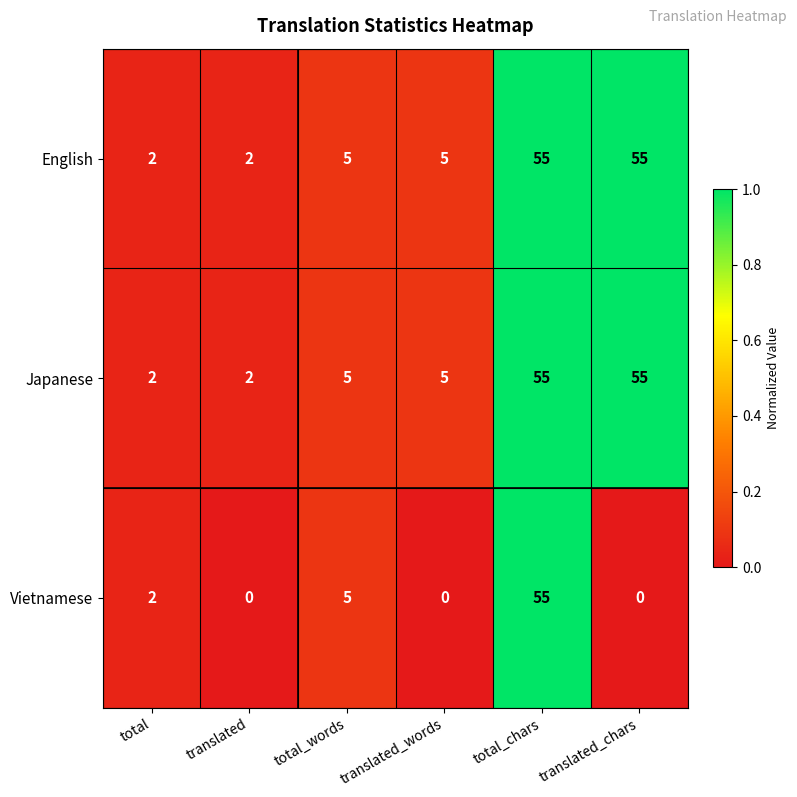

How many distinct data groups are displayed?

3